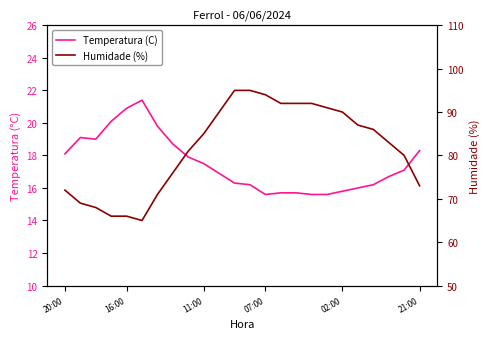

The Temperatura (C) series shows 18.7 at 7. True or false?

True